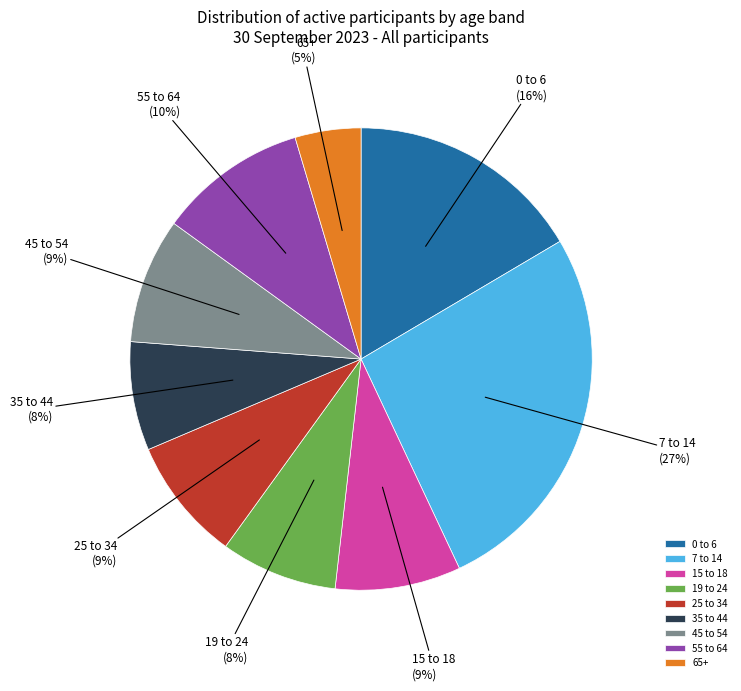

To the nearest percent, what portion does 15 to 18 represent?

9%